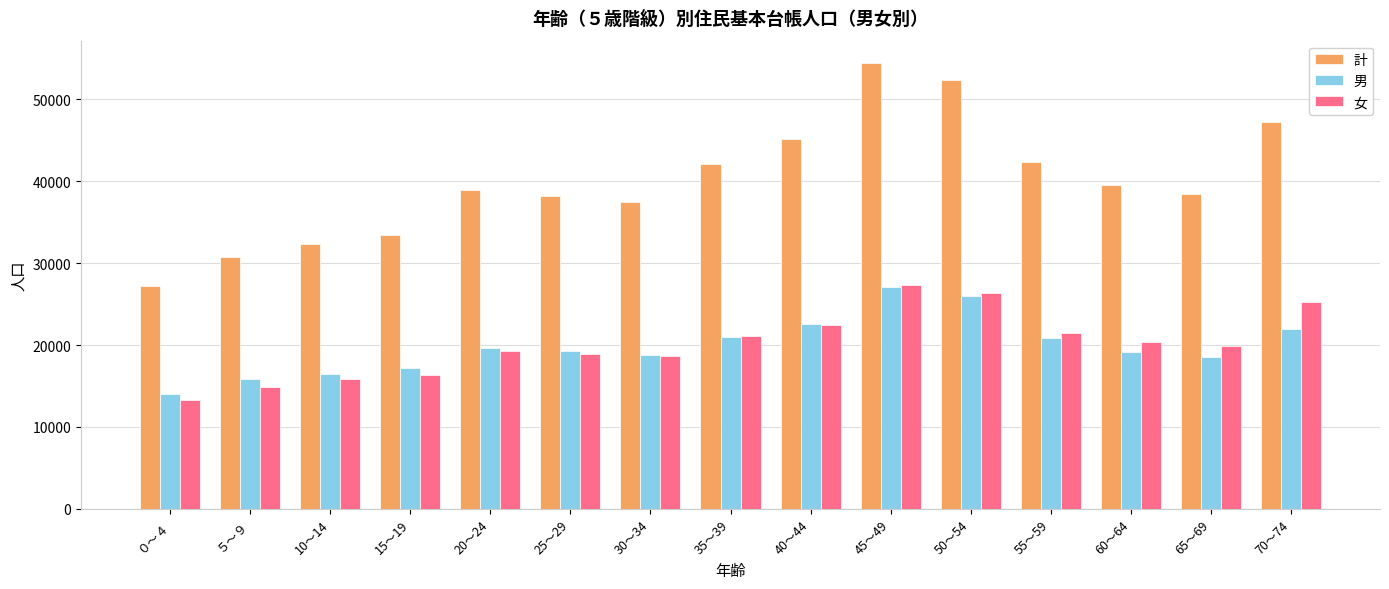

What is the approximate value of 女 at 40～44, to the nearest 100?

22500